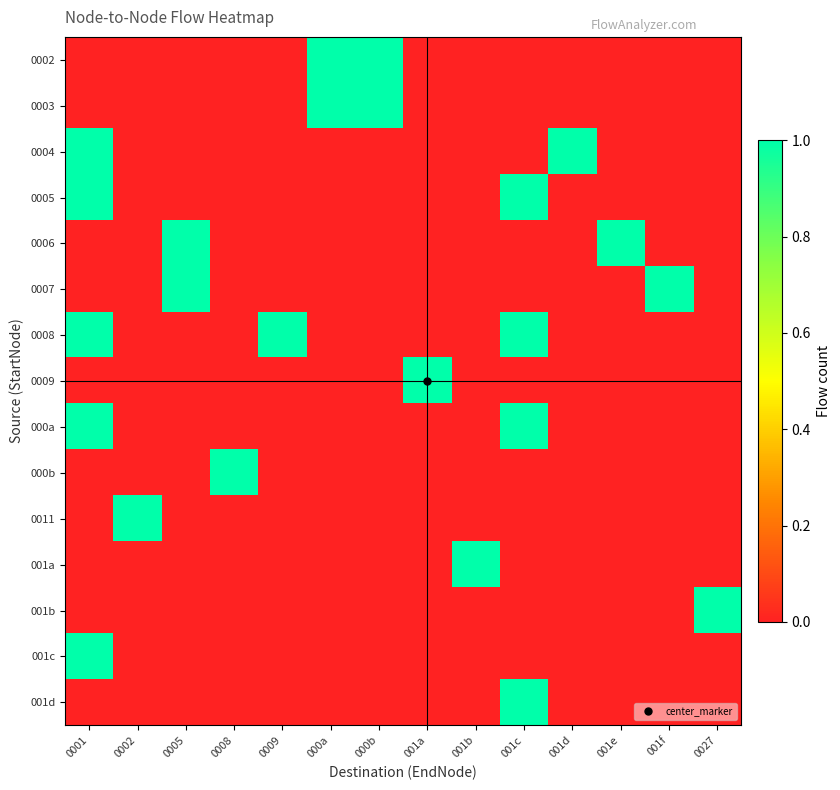

At which category is the sum across all series the highest?

0001